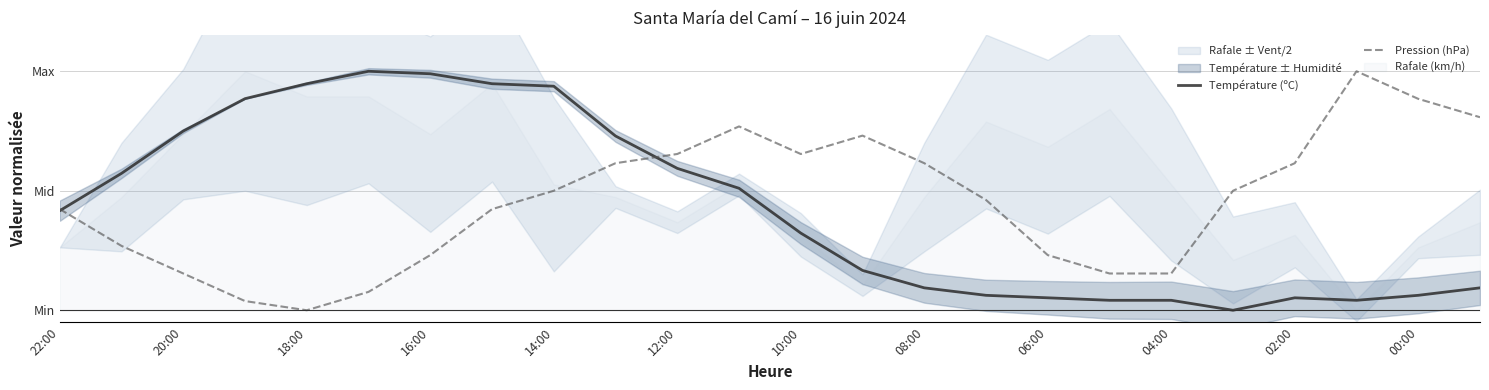

At which category does Pression (hPa) reach its first local valley?

18:00